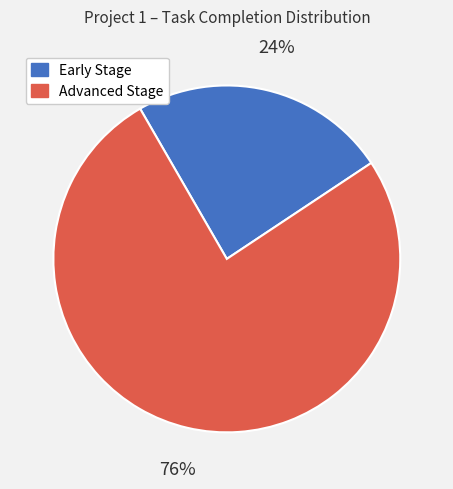

To the nearest percent, what is the average slice percentage?

50%